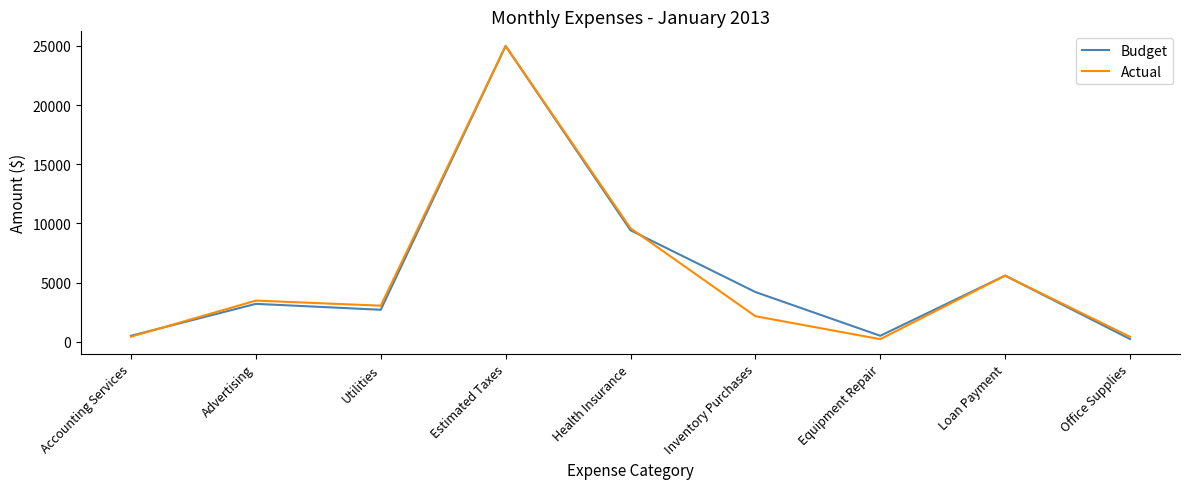

What is the lowest value of the Actual series?

214